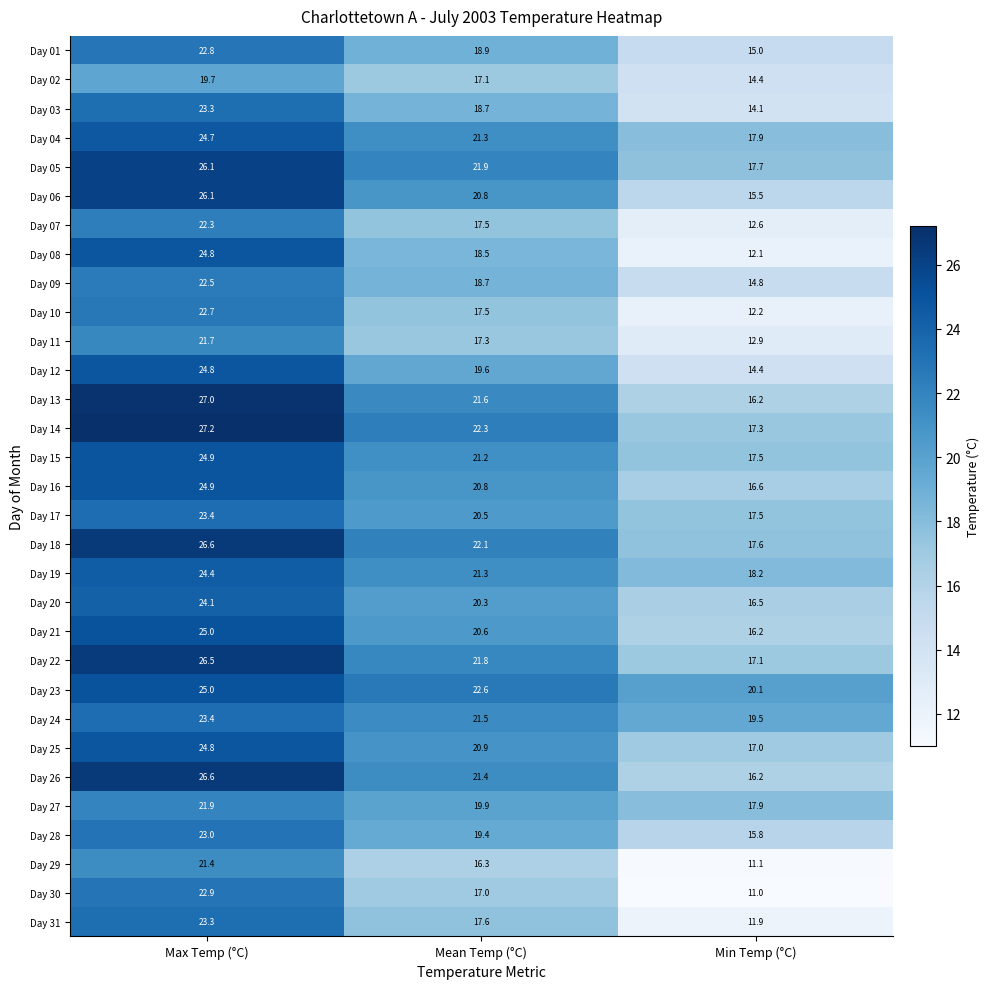

Which series has the largest range (max minus min)?

Day 08